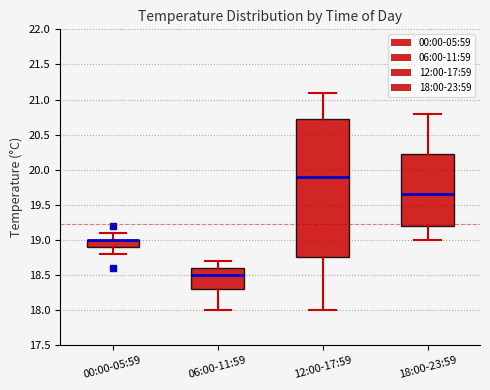

Where is the upper edge of the box for 18:00-23:59 on the y-axis? The values are not printed on the chart, so give them approximately, as read against the axis.

20.25